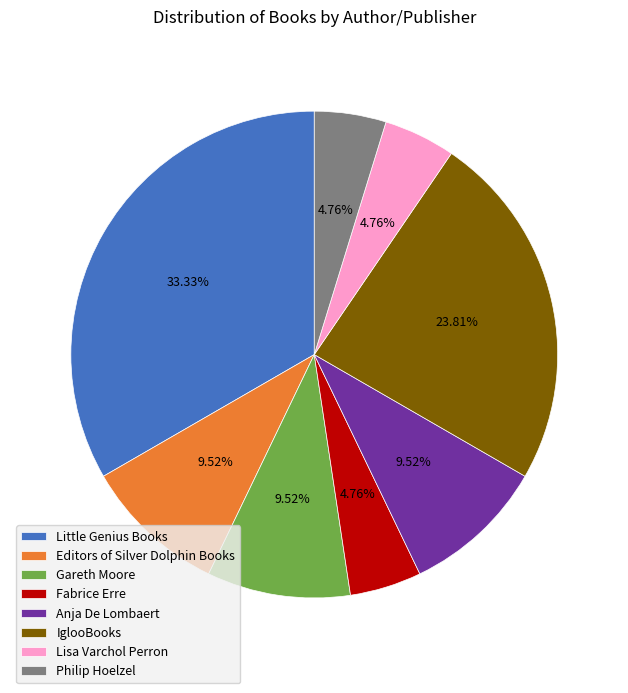

Is there a majority slice in this chart?

No